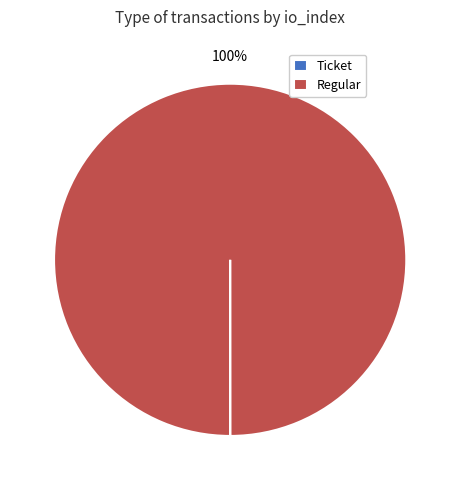

To the nearest percent, what is the difference between the largest and smallest slice percentages?

100%